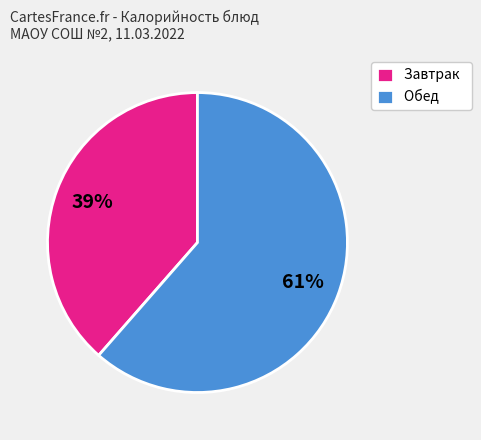

Does Завтрак account for over 50% of the chart?

No